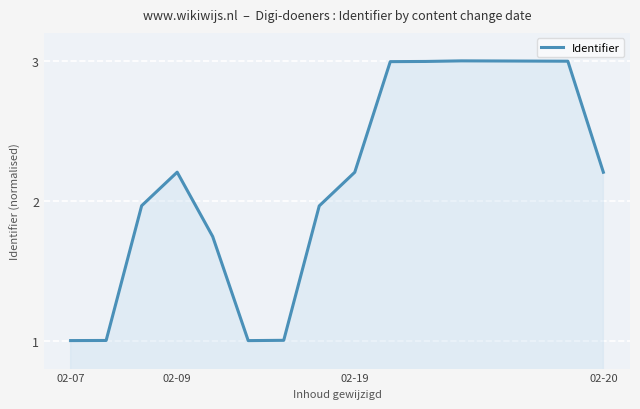

What is the minimum value shown in the chart?

1.0